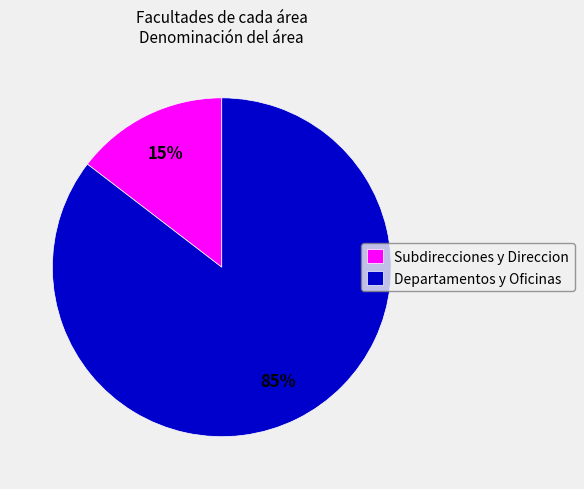

What percentage is the Departamentos y Oficinas slice, to the nearest percent?

85%